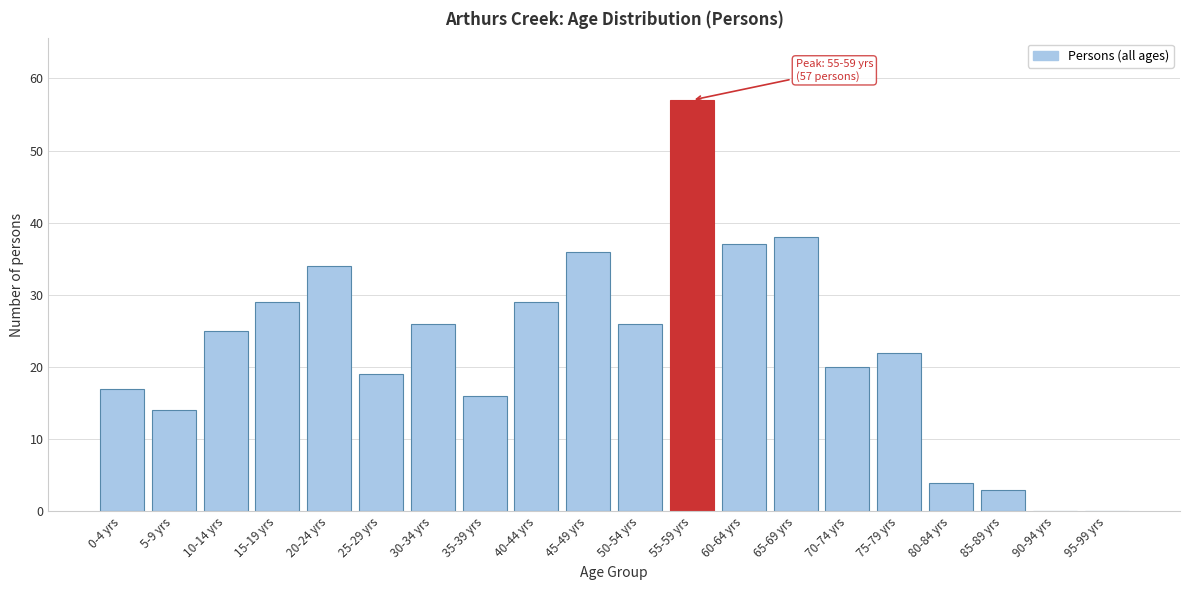

Reading left to right, list all the values displayed in this chart.

0-4 yrs=17	5-9 yrs=14	10-14 yrs=25	15-19 yrs=29	20-24 yrs=34	25-29 yrs=19	30-34 yrs=26	35-39 yrs=16	40-44 yrs=29	45-49 yrs=36	50-54 yrs=26	55-59 yrs=57	60-64 yrs=37	65-69 yrs=38	70-74 yrs=20	75-79 yrs=22	80-84 yrs=4	85-89 yrs=3	90-94 yrs=0	95-99 yrs=0